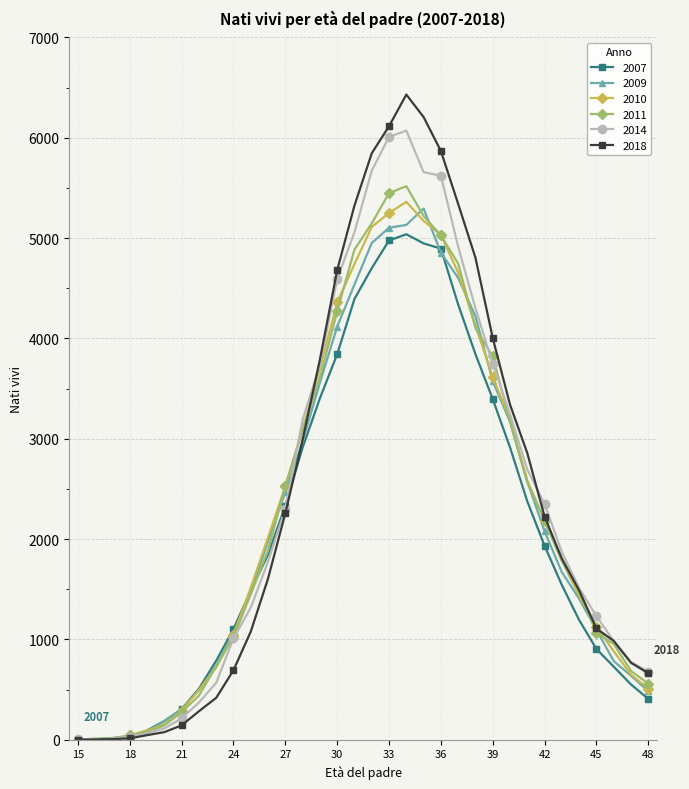

What is the greatest value displayed?

6430